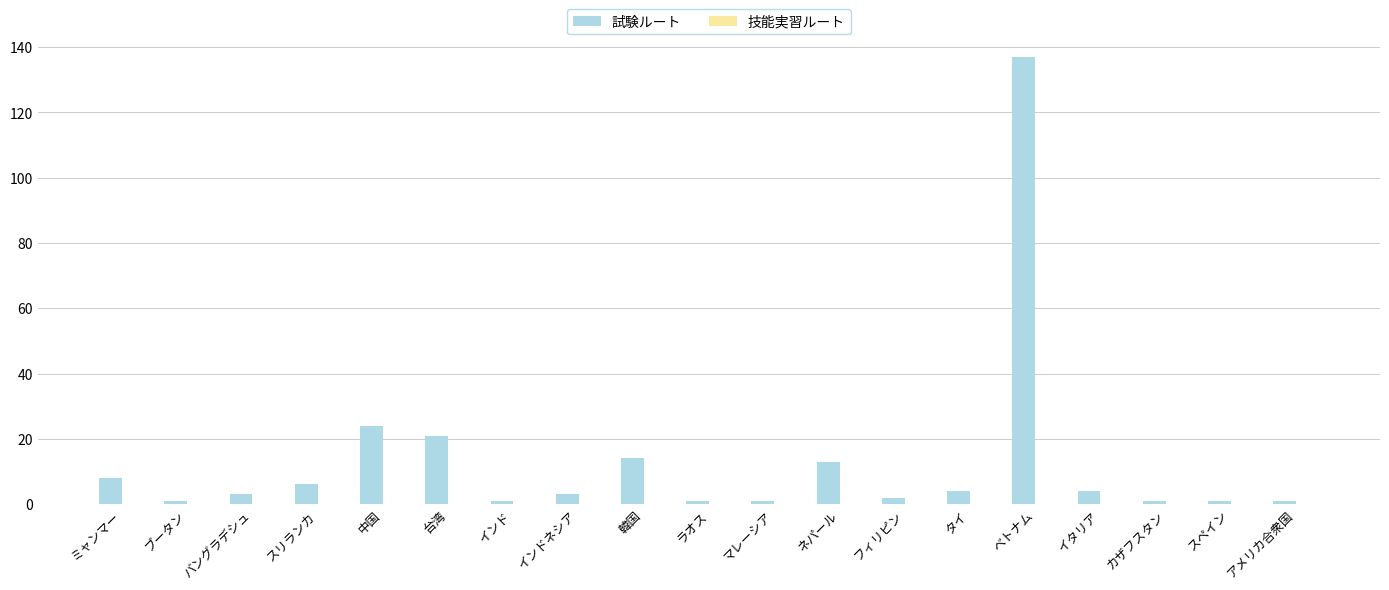

How many bars are there in total?

19